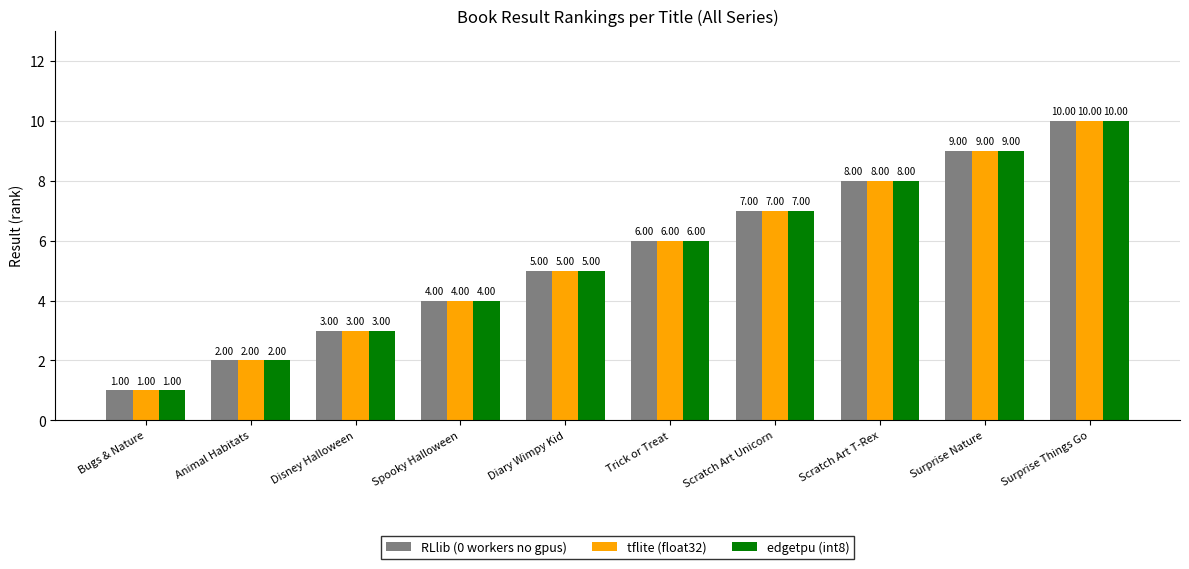

What is the label of the 3rd bar from the left?

Disney Halloween